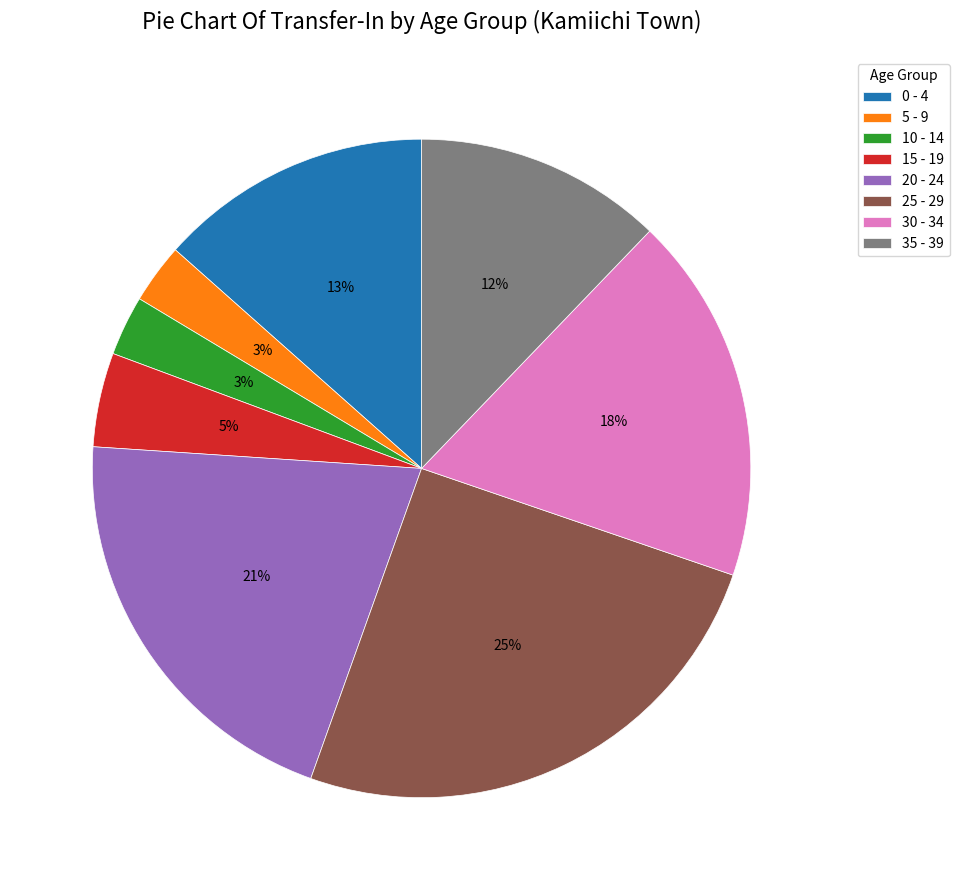

To the nearest percent, what is the combined percentage of 0 - 4 and 20 - 24?

34%